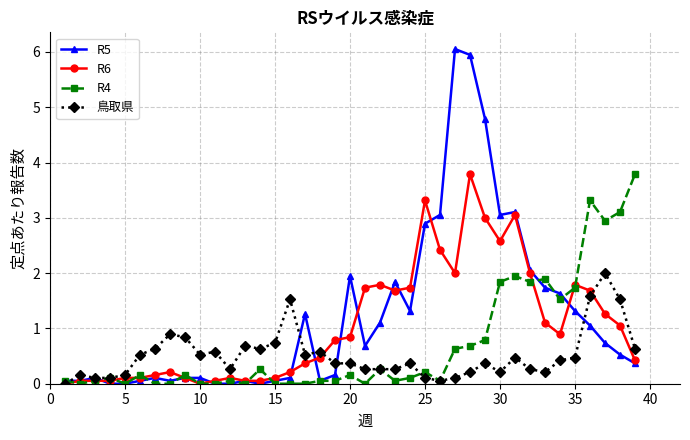

At how many categories does at least one series exceed 4?

3